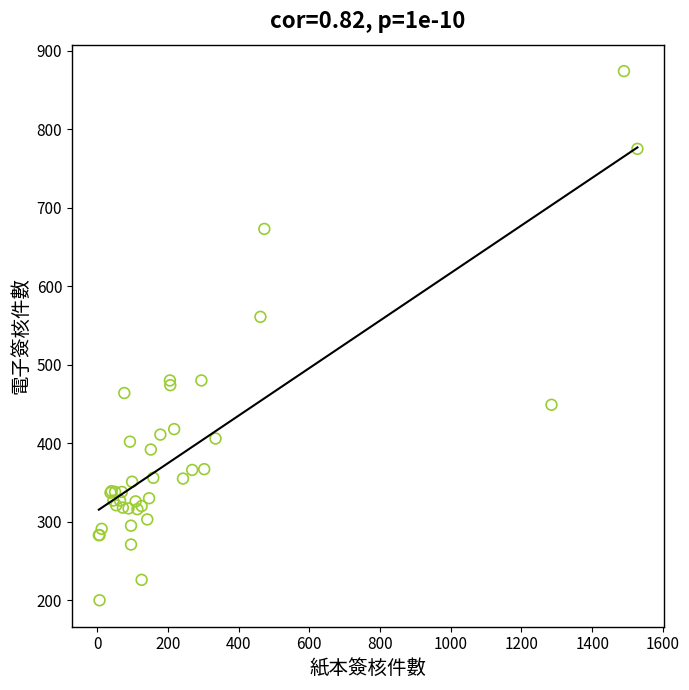

What Y value in the scatter plot is closest to 537?

561